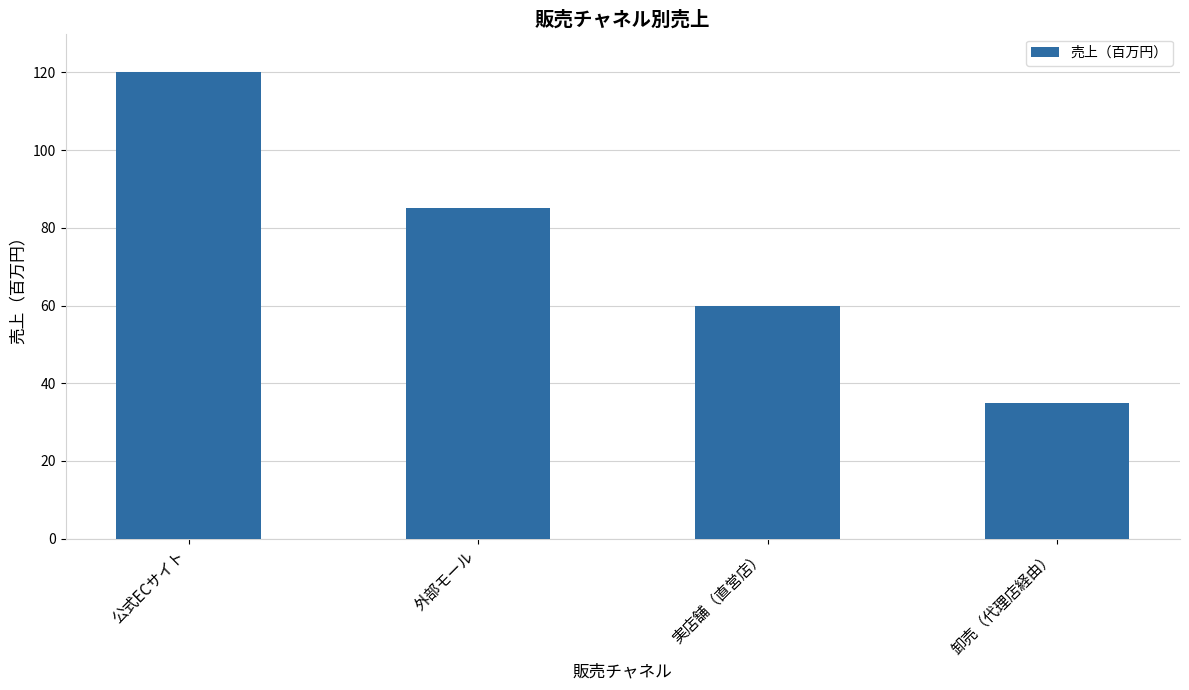

What is the difference between the values at 公式ECサイト and 外部モール?

35